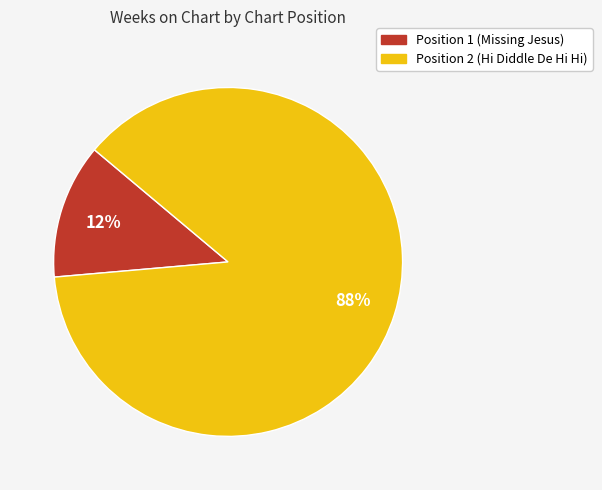

Rank the categories by value from highest to lowest.

Position 2 (Hi Diddle De Hi Hi), Position 1 (Missing Jesus)